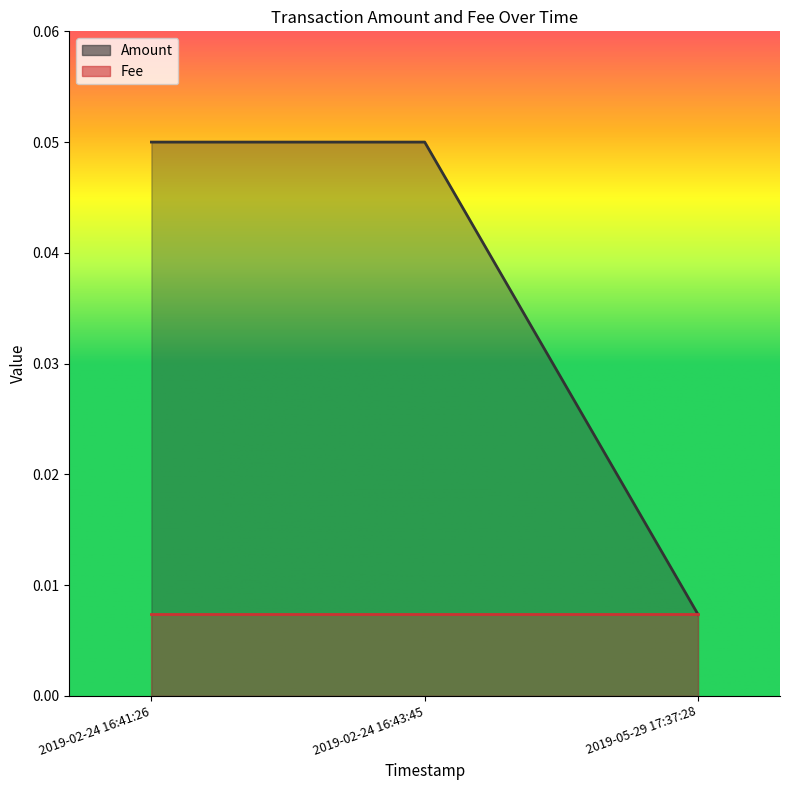

Which category has the highest value across all series?

2019-02-24 16:41:26